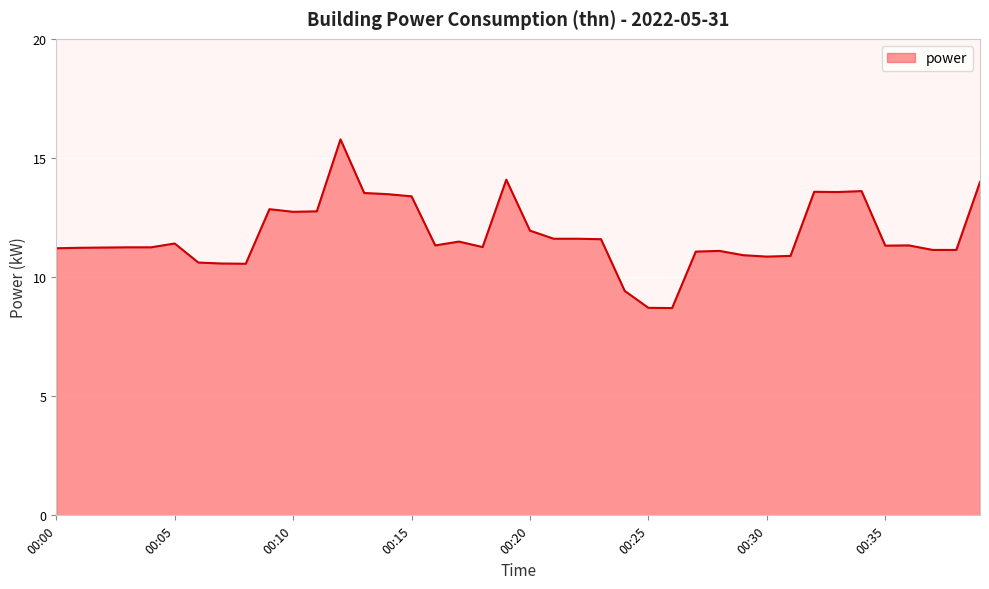

What is the minimum value shown in the chart?

8.7